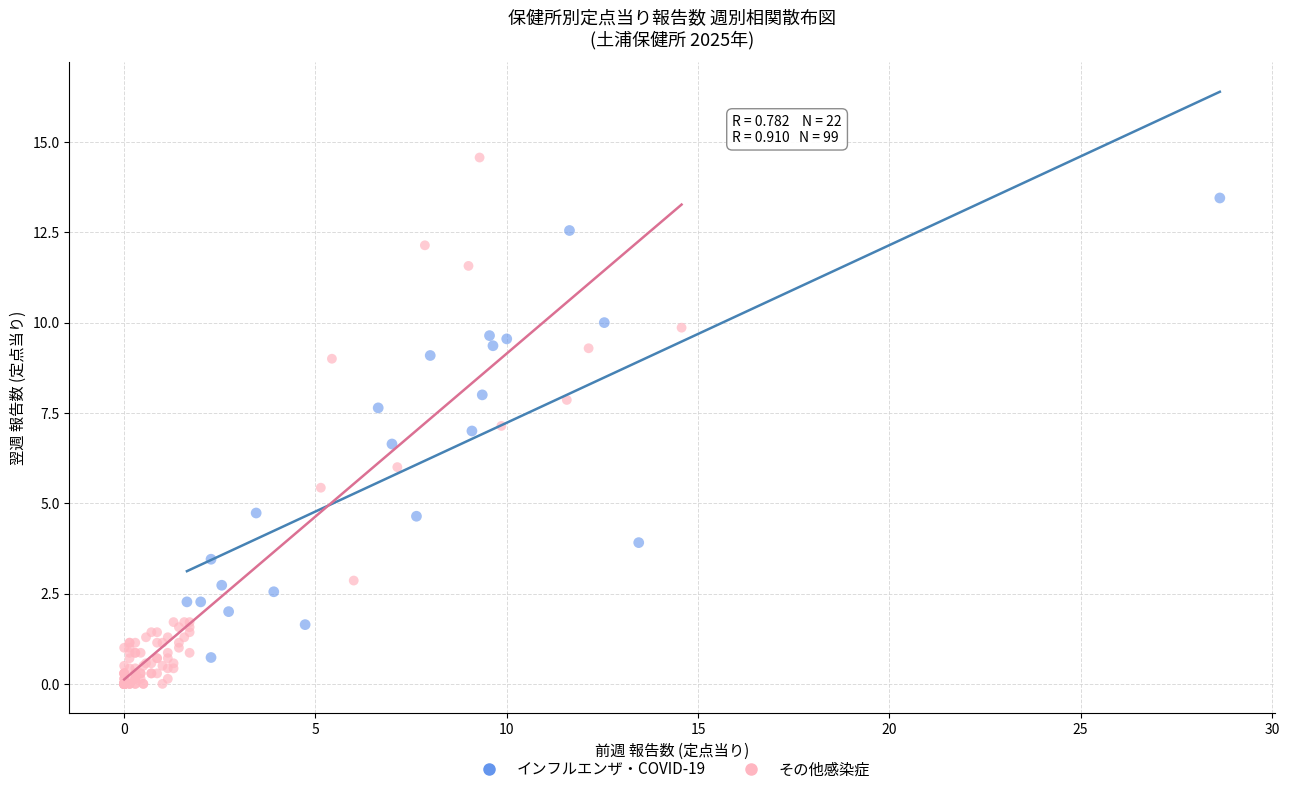

Which series contains the lowest Y value?

その他感染症